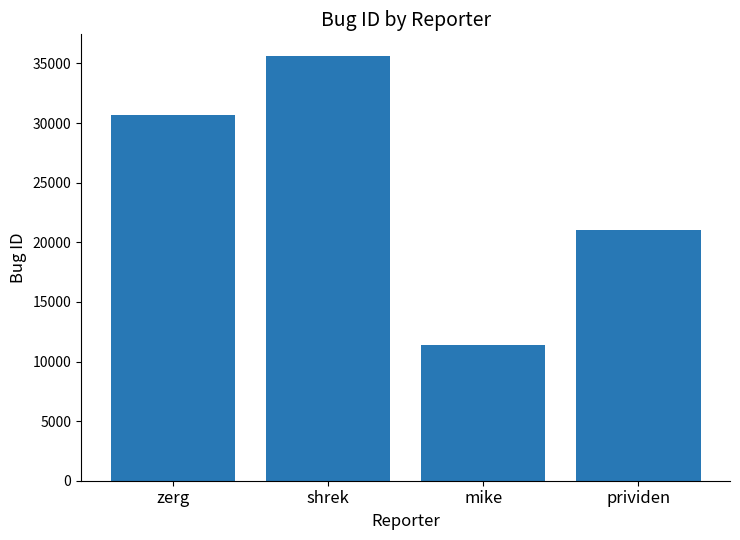

What is the value of the 2nd bar from the left?

35660